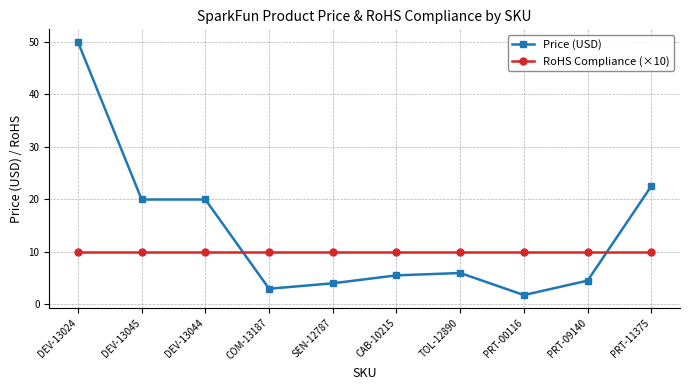

Rank the series by their average value, from lowest to highest.

RoHS Compliance (×10), Price (USD)